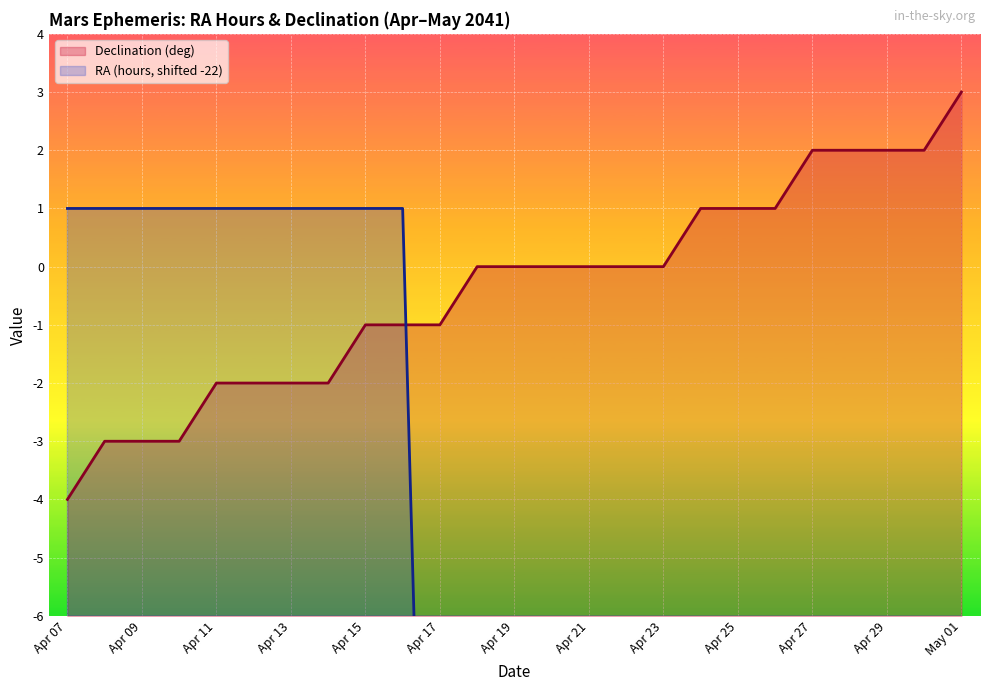

Between Apr 22 and Apr 12, which is larger?

Apr 22